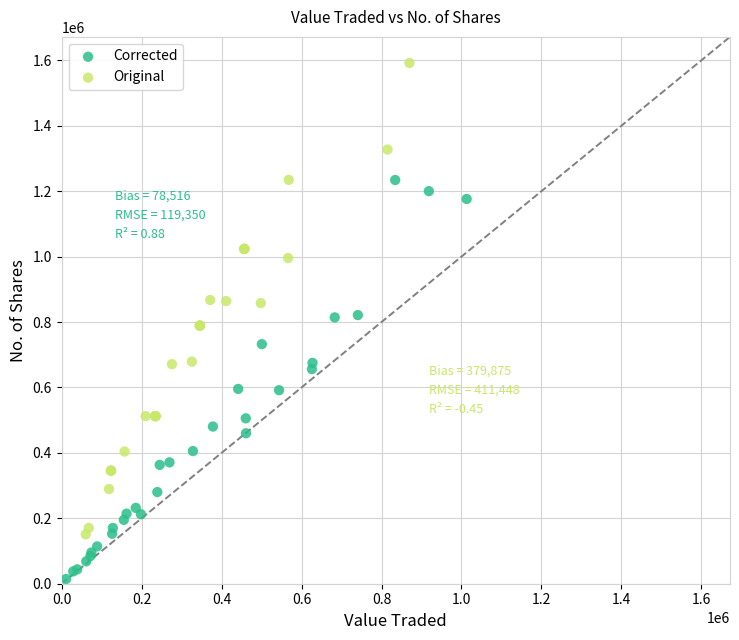

Which series reaches the minimum Y coordinate?

Corrected